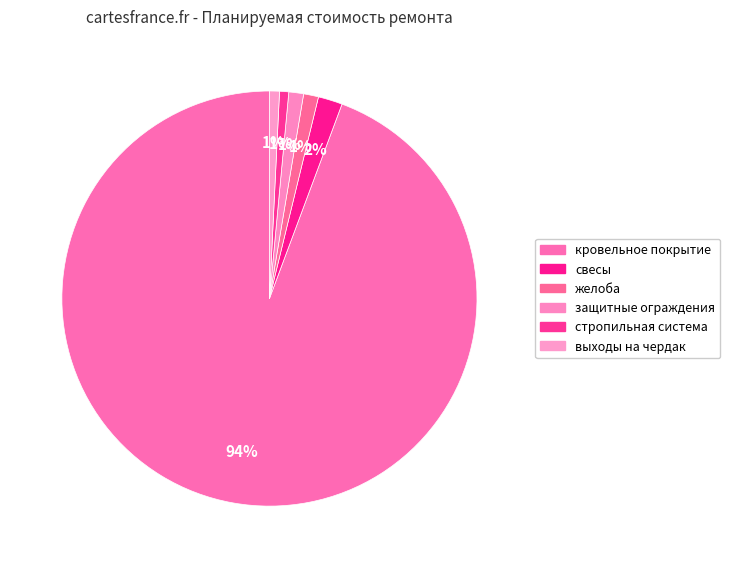

Which slice is the largest?

кровельное покрытие